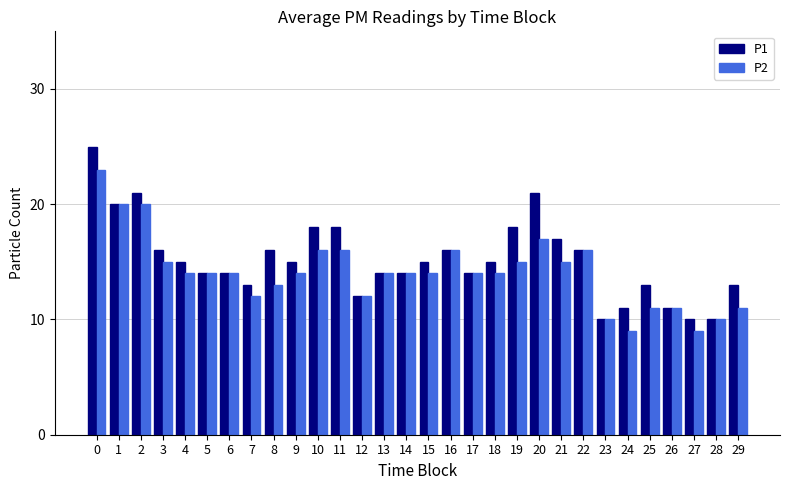

Count the number of categories in the chart.

30